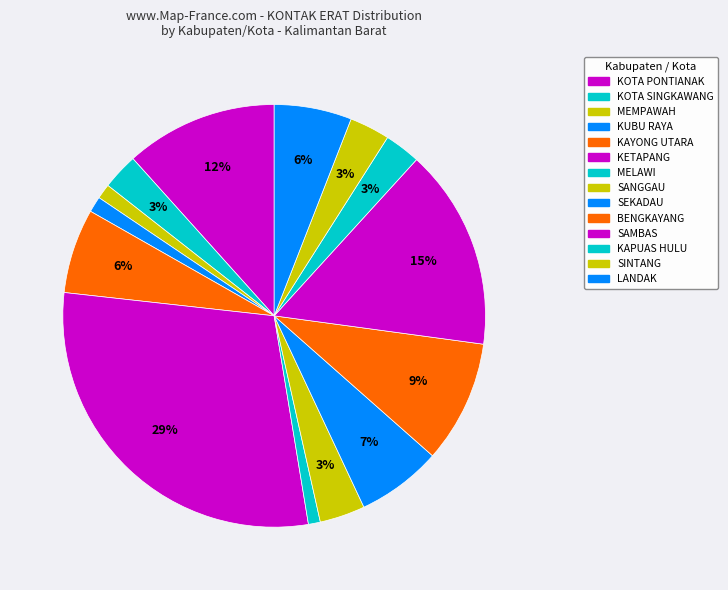

How many slices are in this pie chart?

14